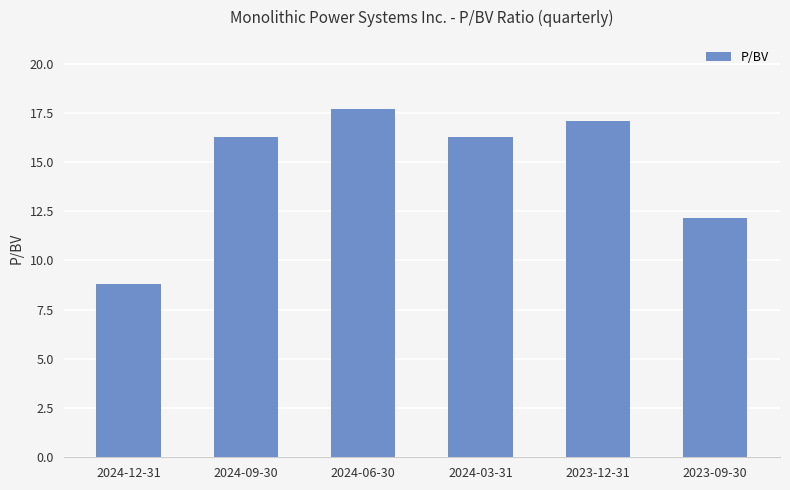

At which category does the chart reach its minimum across all series?

2024-12-31